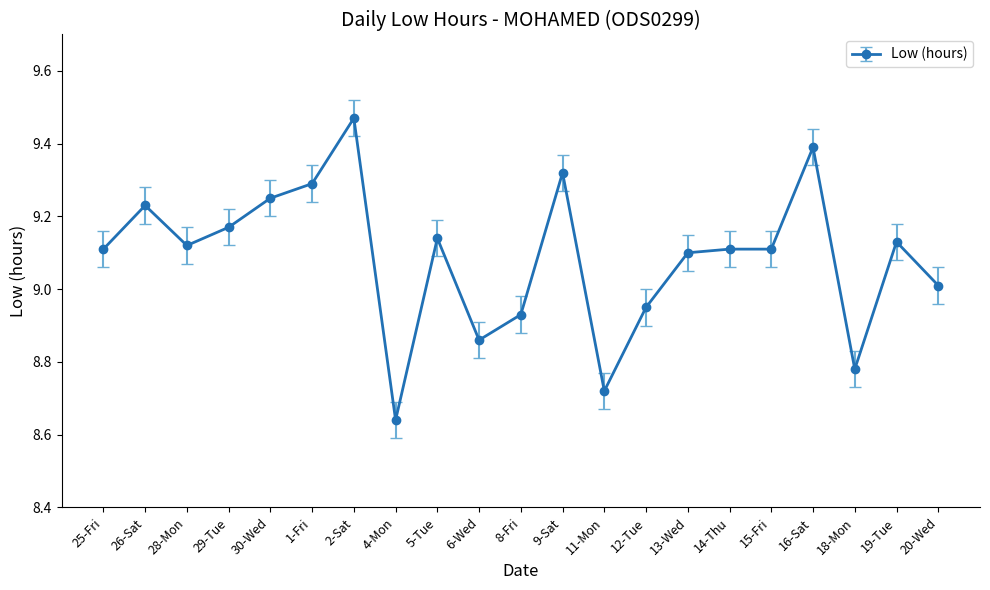

The chart shows a value of 13.1 at 28-Mon. True or false?

False